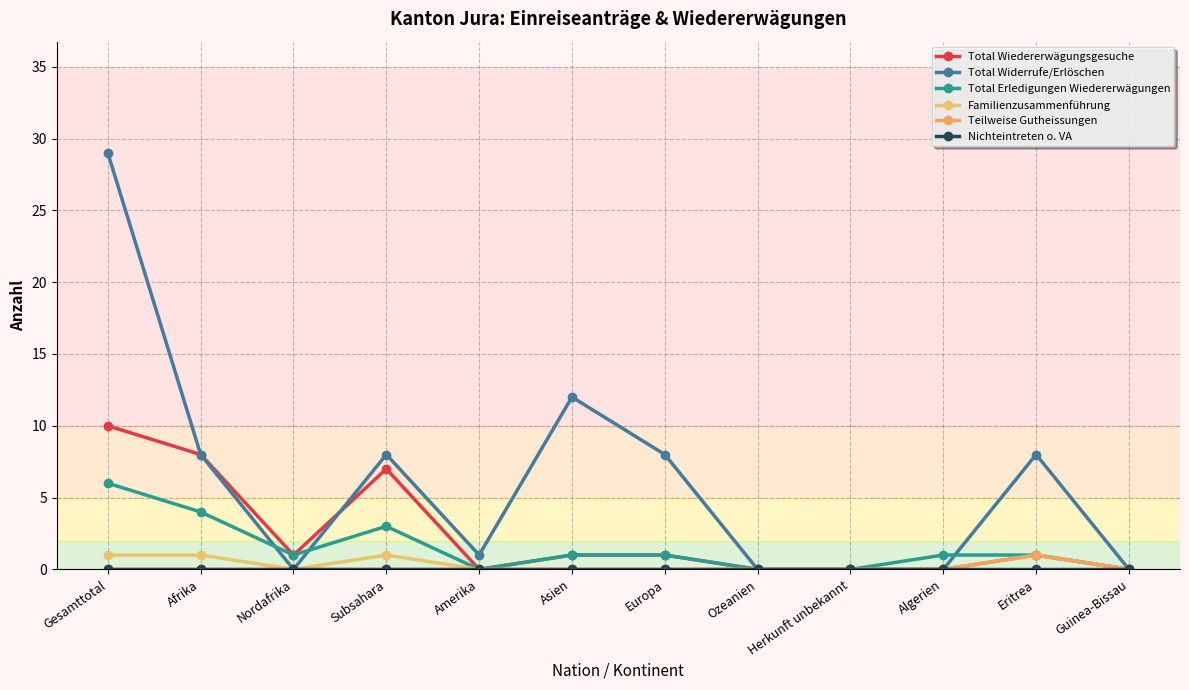

True or false: Nichteintreten o. VA has more than 0 interior local peaks.

False